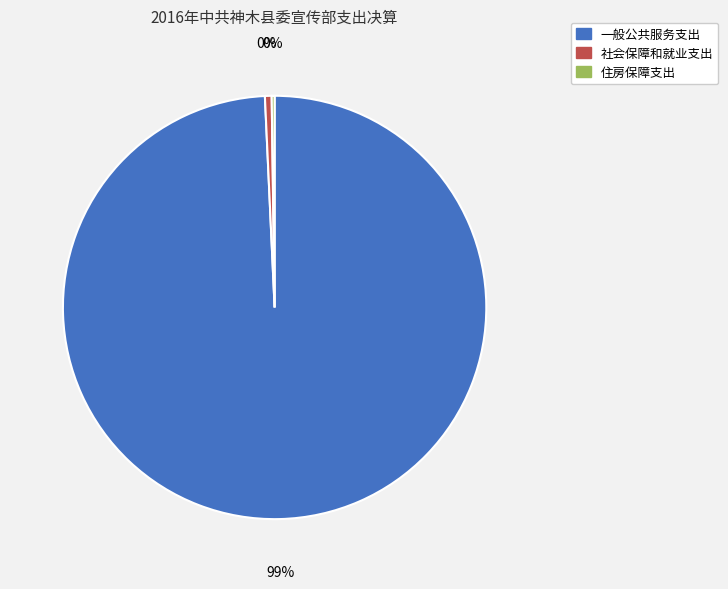

Between 社会保障和就业支出 and 一般公共服务支出, which is larger?

一般公共服务支出